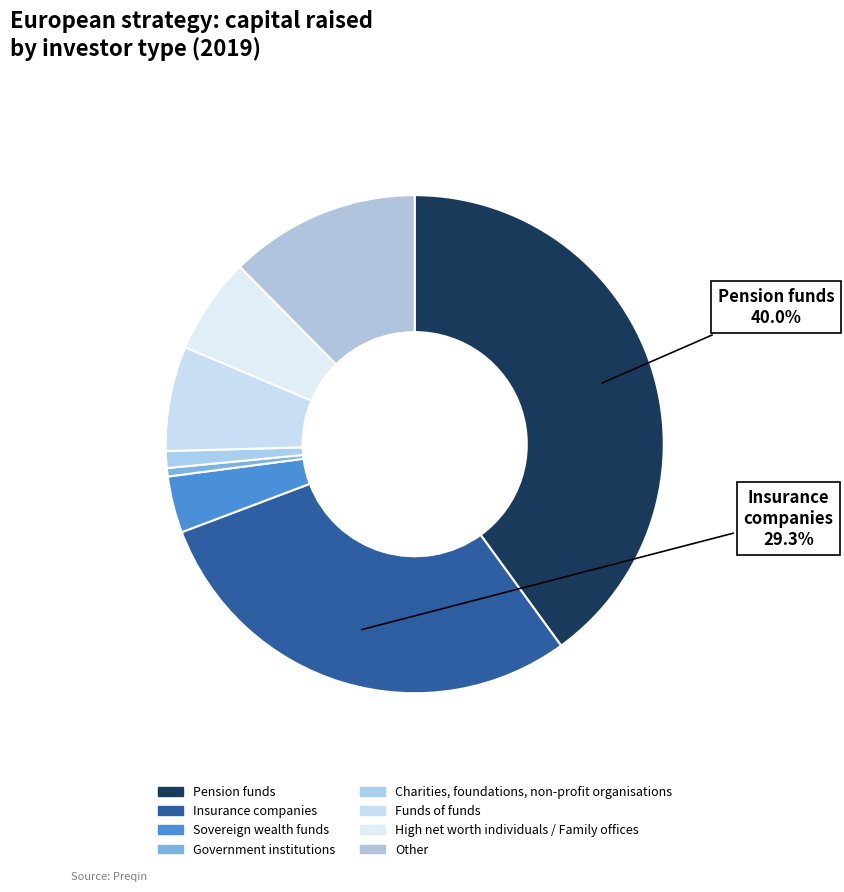

Is Insurance companies the majority of the pie?

No